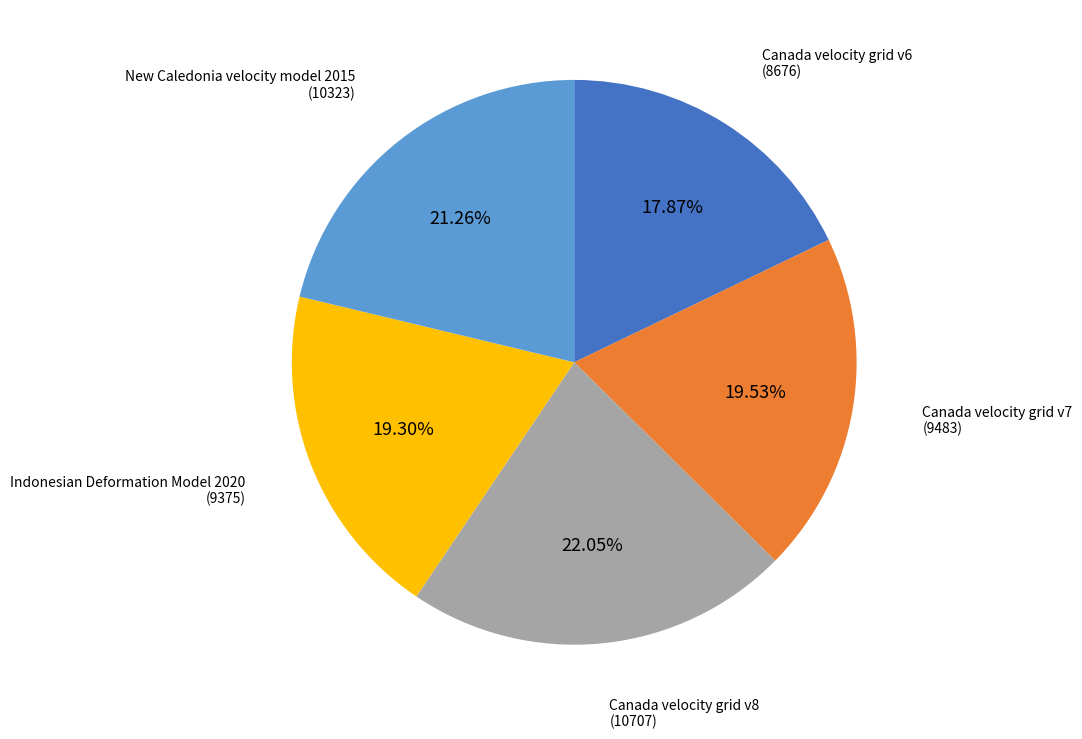

To the nearest percent, what percentage of the pie is Indonesian Deformation Model 2020?

19%